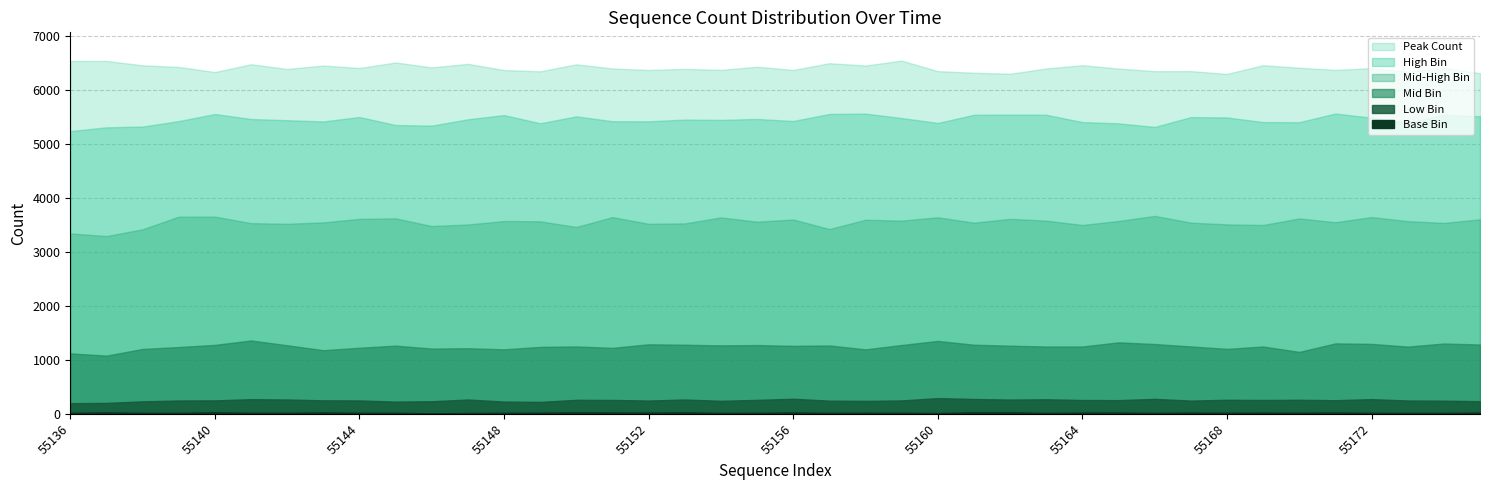

At how many categories does at least one series exceed 4717?

40